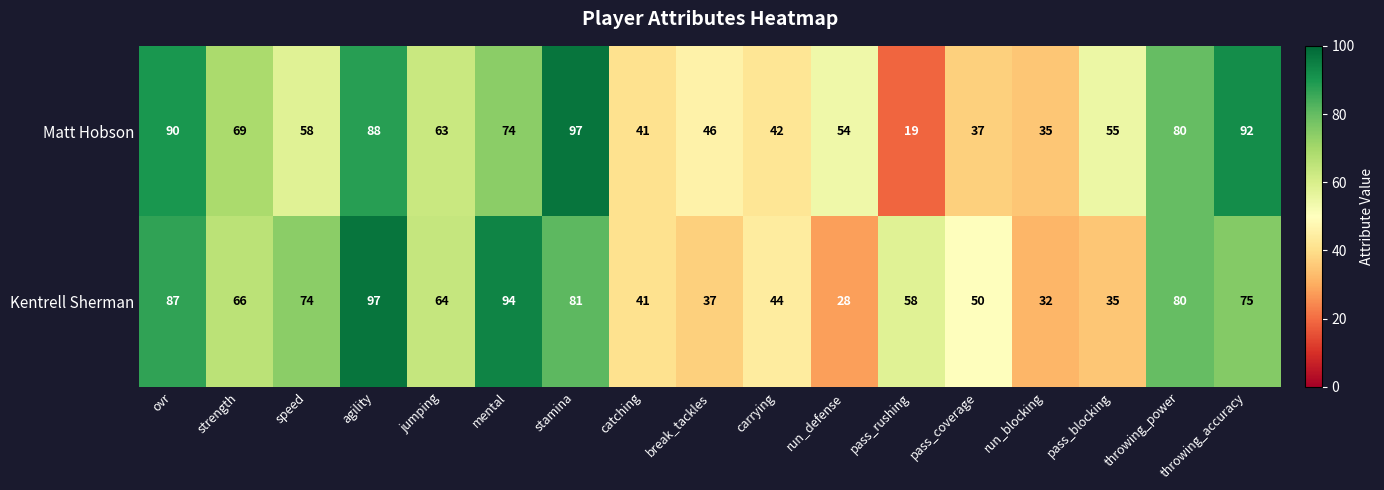

At which label is Kentrell Sherman closest to 62?

jumping